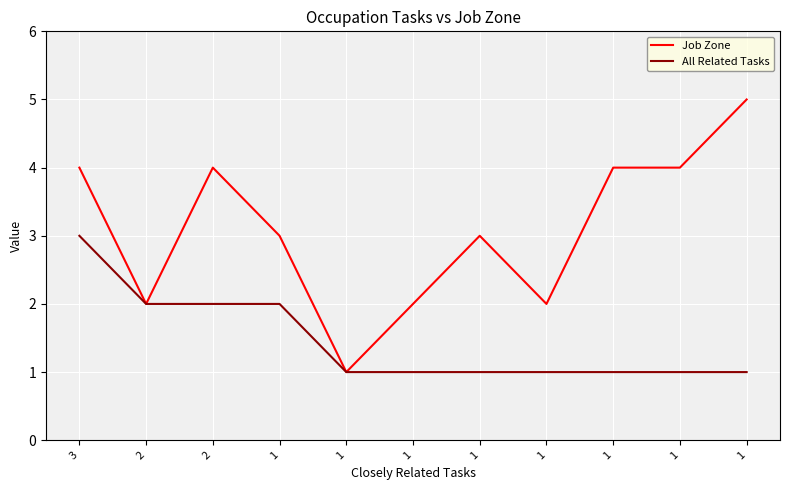

What is the maximum value for Job Zone?

5